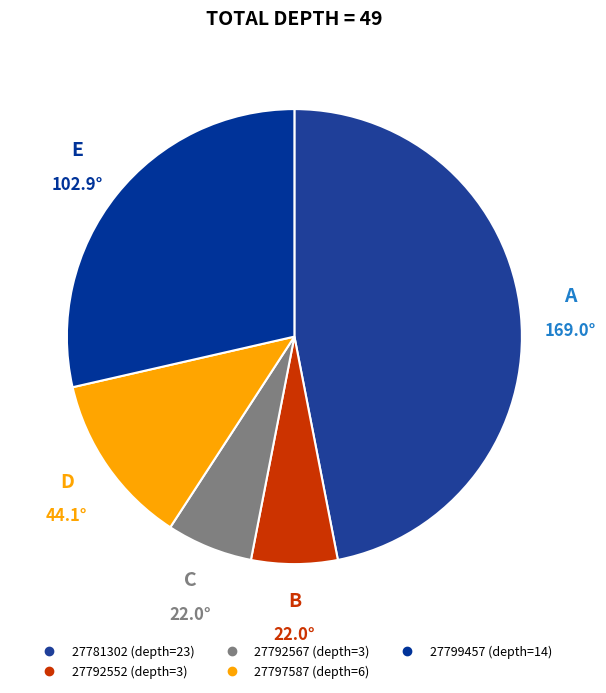

What percentage is the 27792552 slice, to the nearest percent?

6%